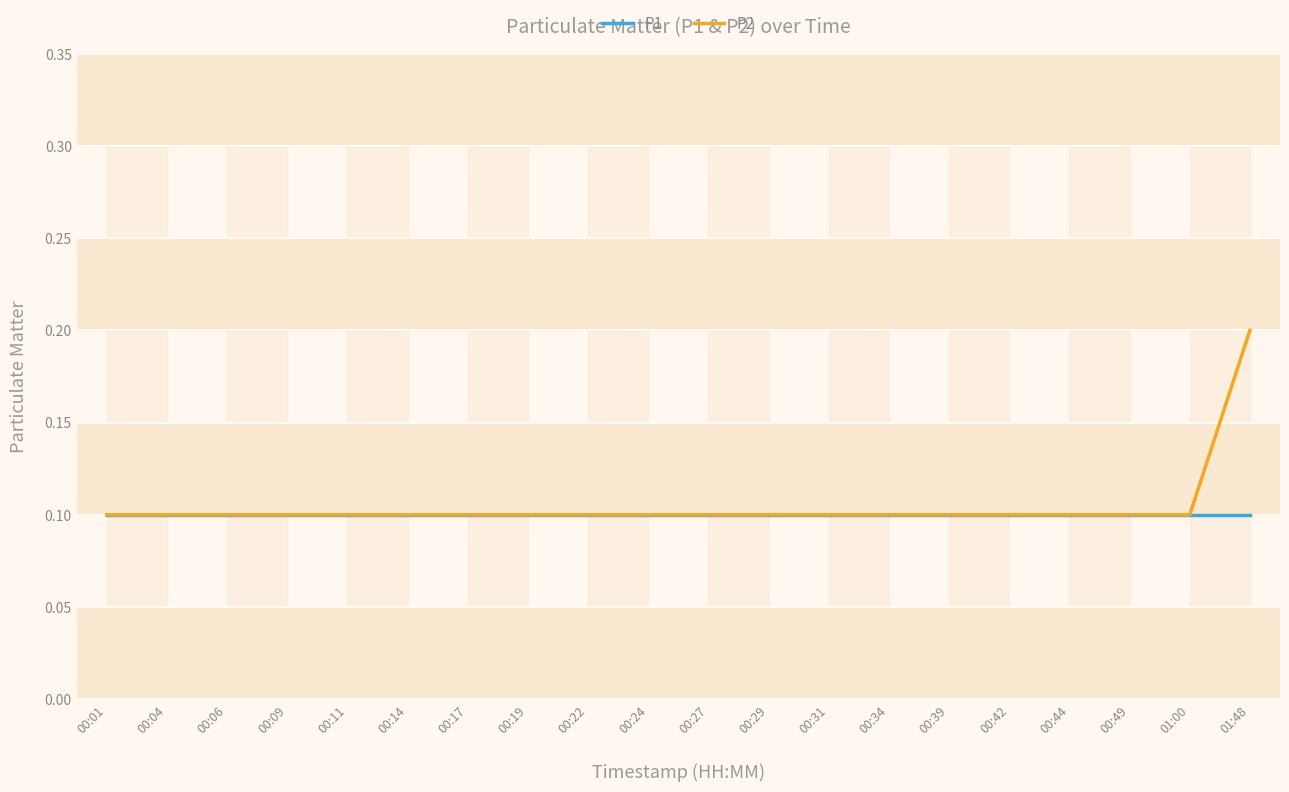

Rank the series by their maximum value, from highest to lowest.

P2, P1